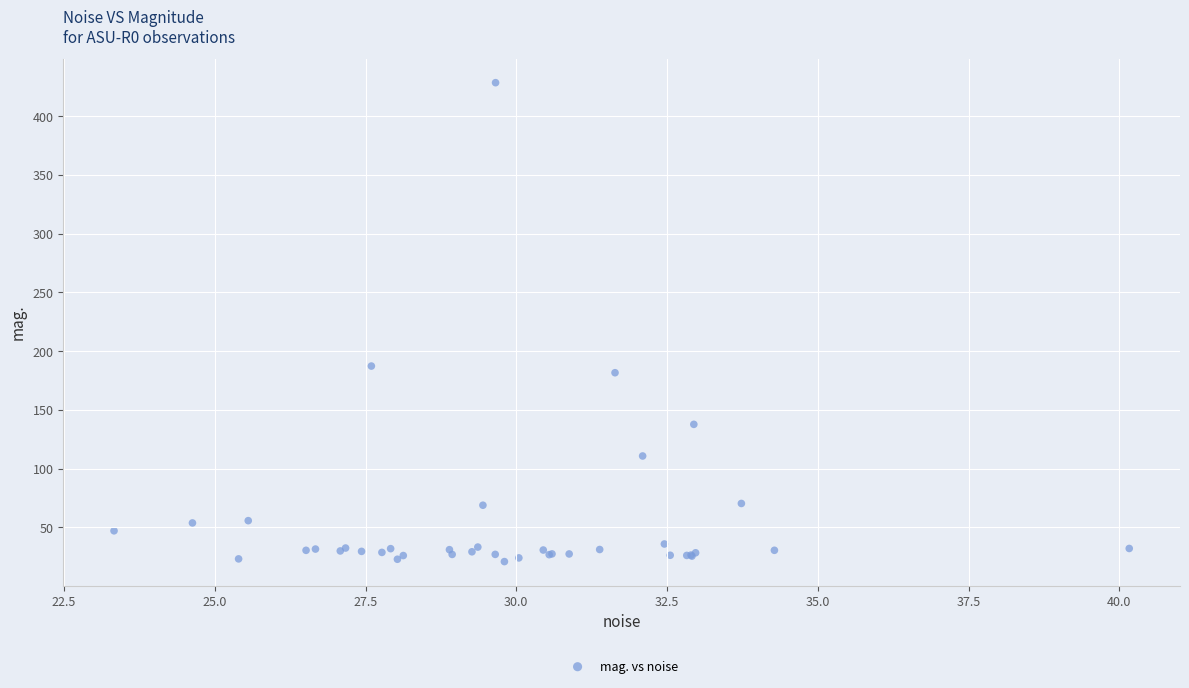

What Y value in the scatter plot is closest to 224?

187.2